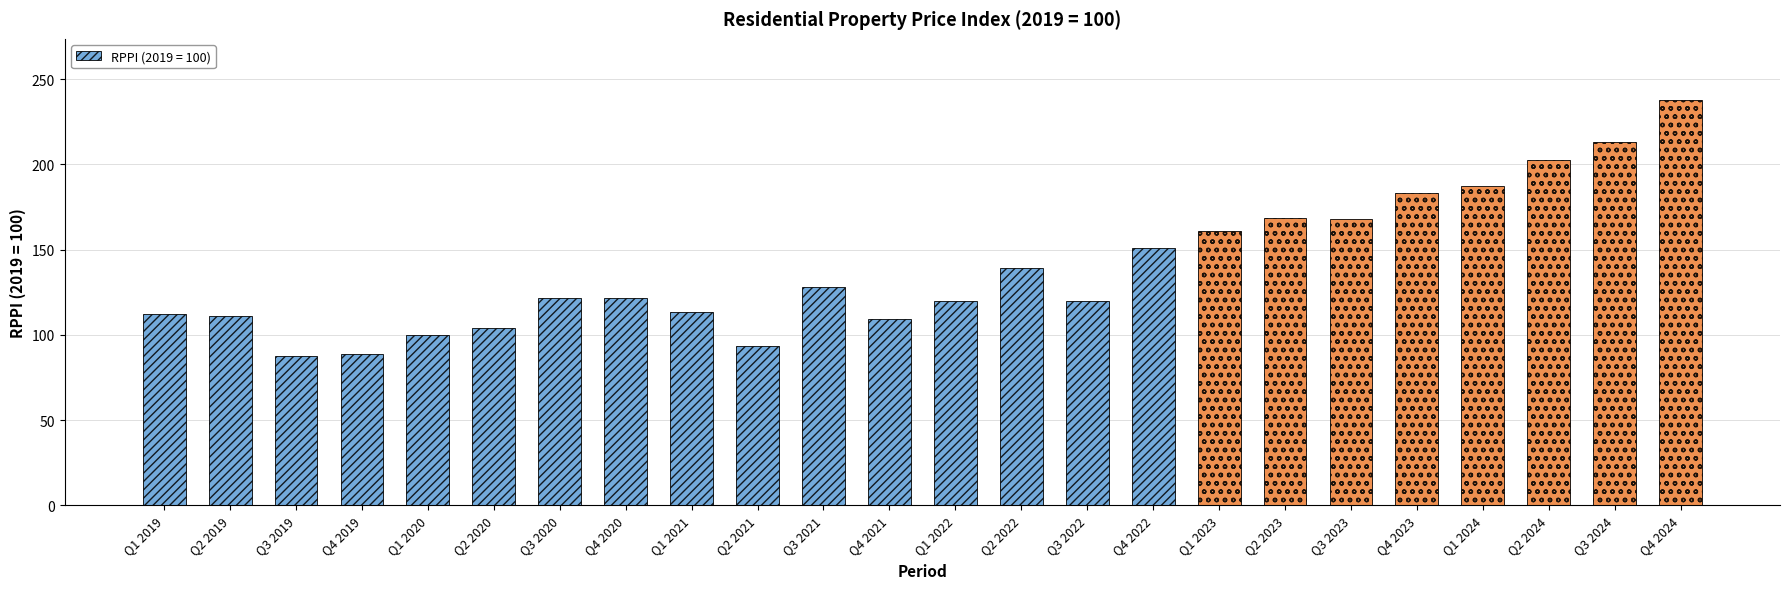

How many series are shown in this chart?

1